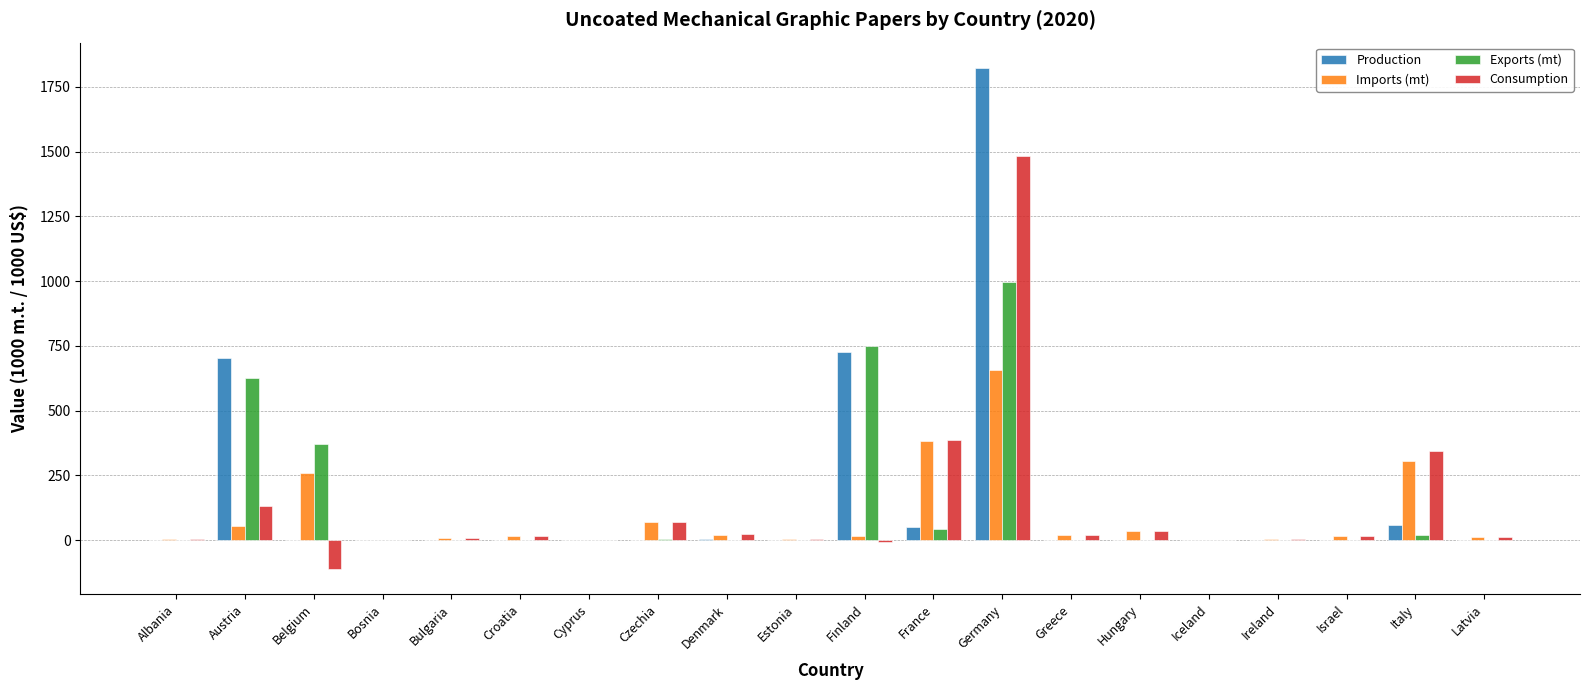

The value of Production at Israel is 912.5. True or false?

False